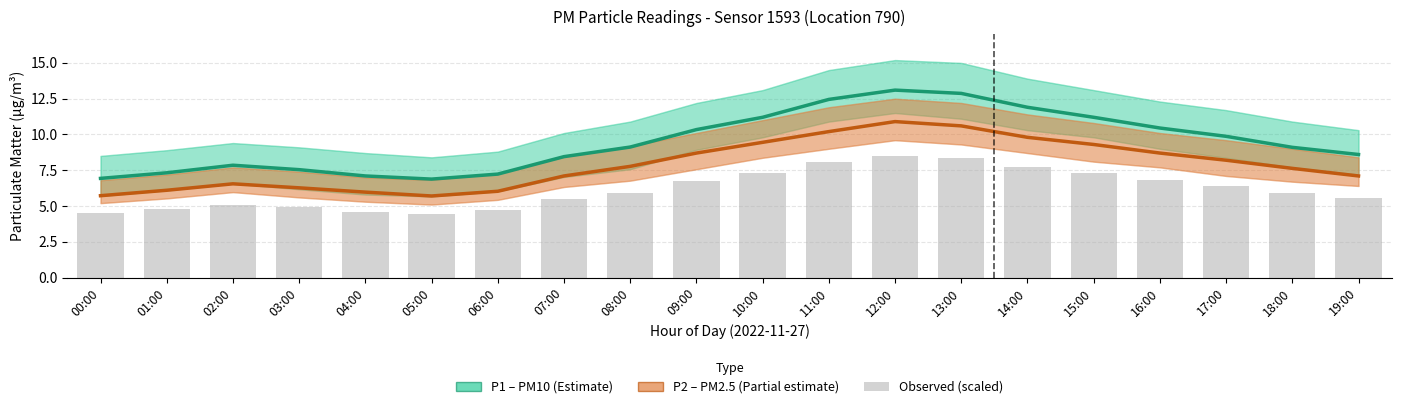

What is the label of the 10th bar from the right?

10:00